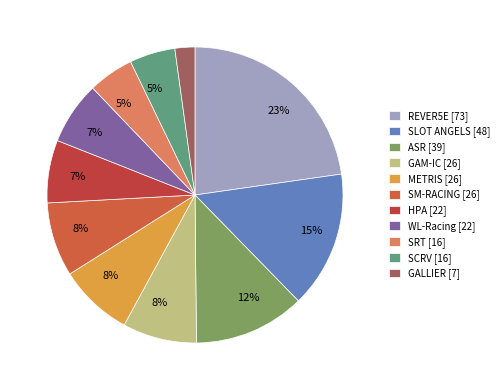

How many slices are in this pie chart?

11